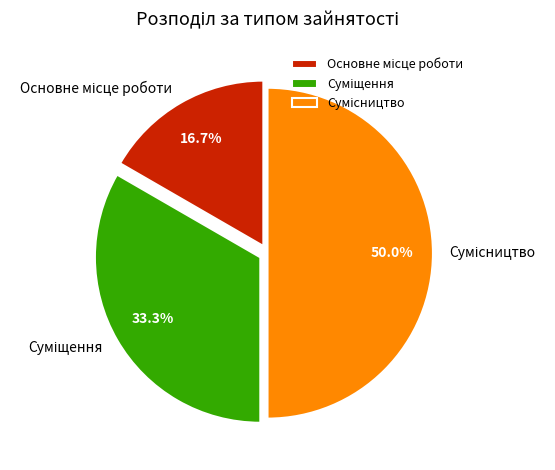

Is it true that Сумісництво is 50% of the pie?

True